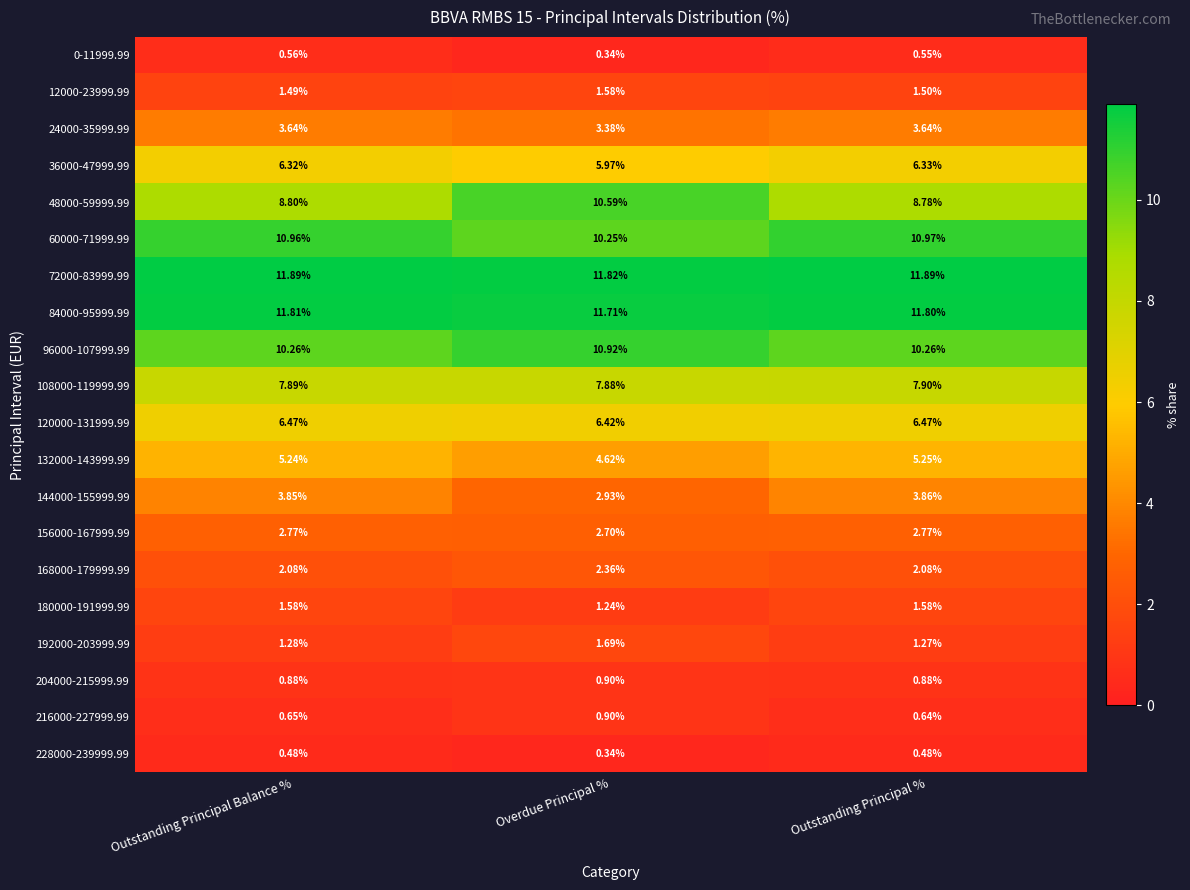

Which series has the largest total across all categories?

72000-83999.99